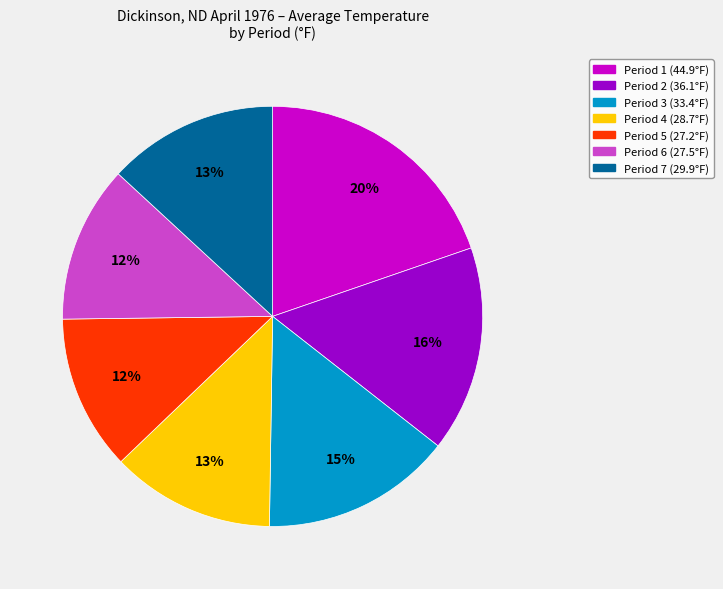

How many segments does this pie chart have?

7